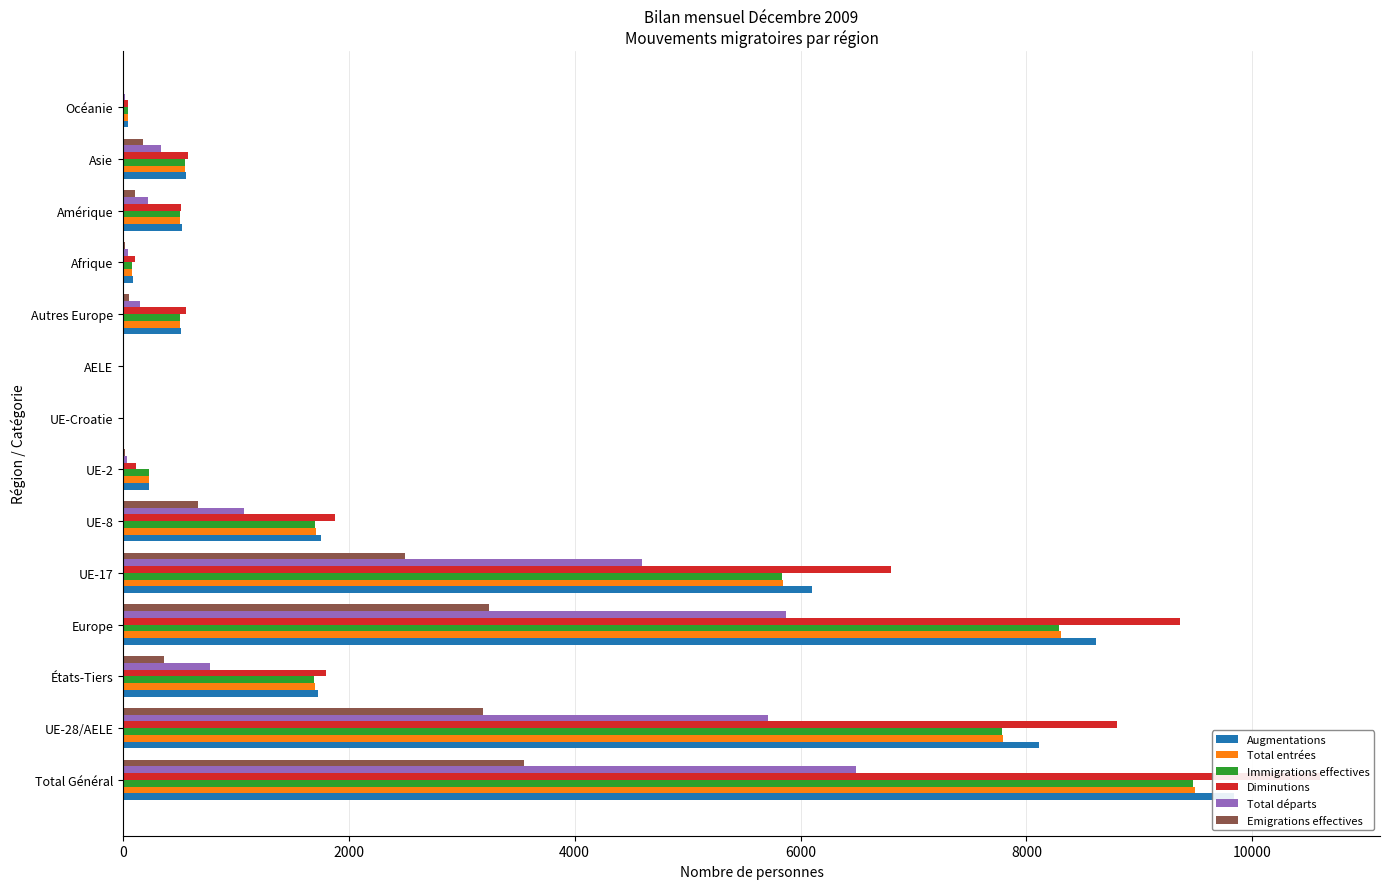

How many groups of bars are there?

14